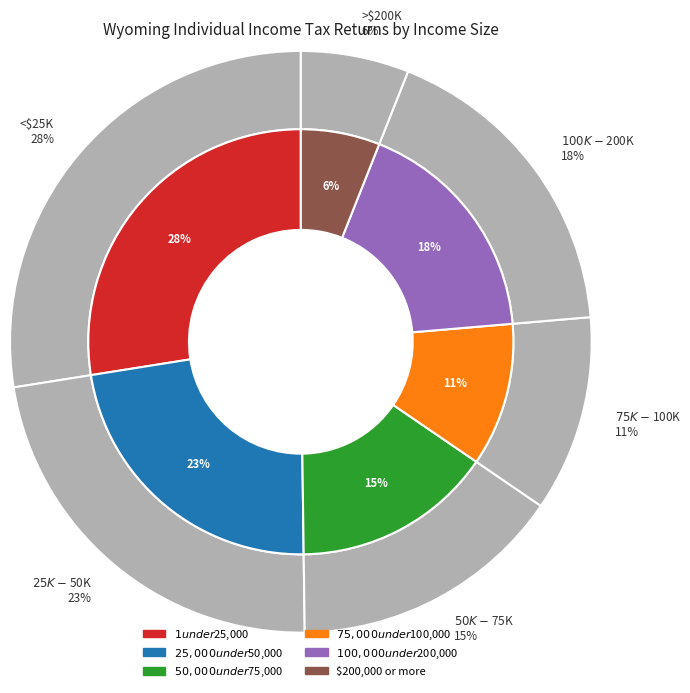

To the nearest percent, what is the difference between the largest and smallest slice percentages?

22%